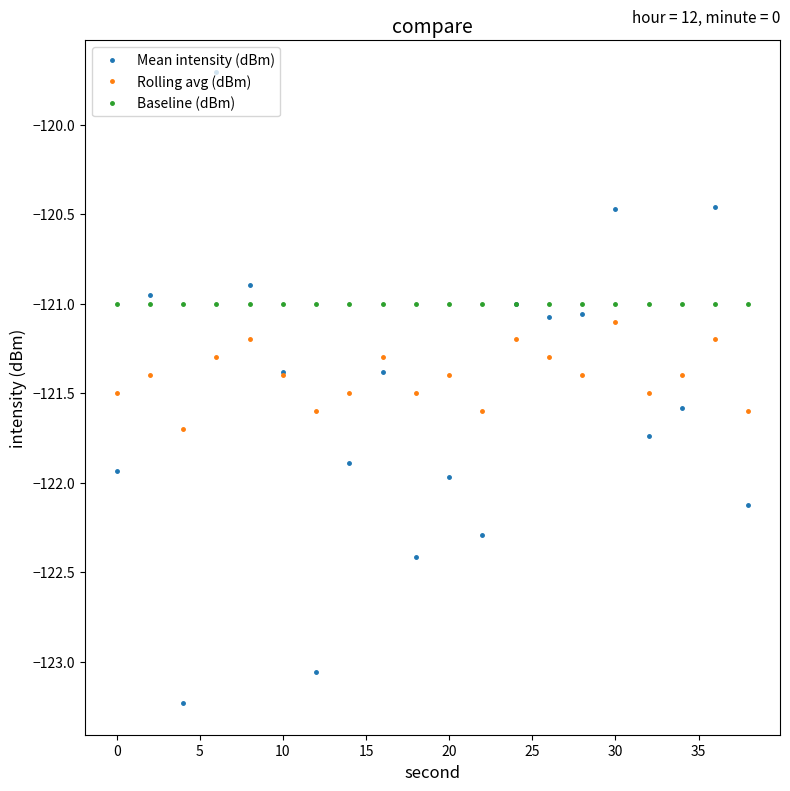

True or false: Rolling avg (dBm) has more than 0 points higher than both neighbors.

True